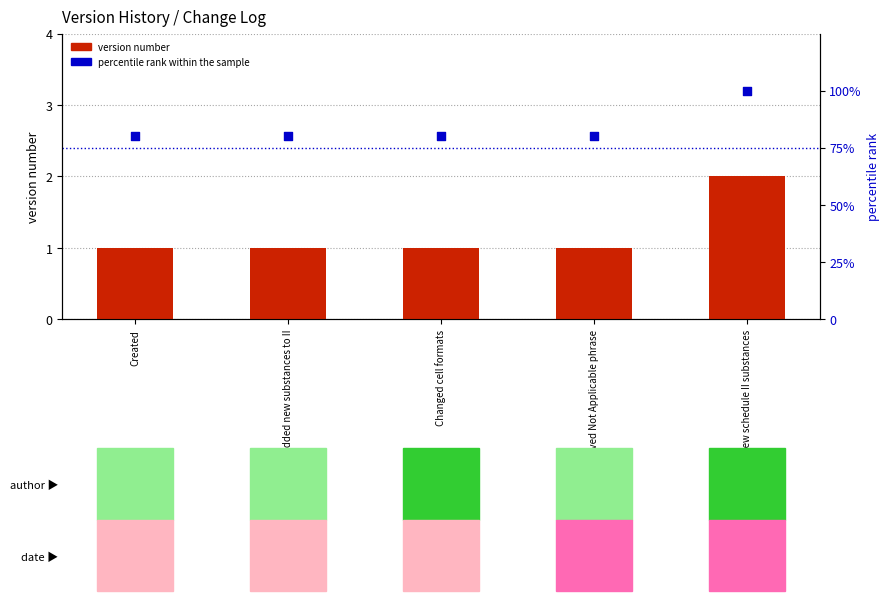

Which series contains the highest Y value?

percentile rank within the sample